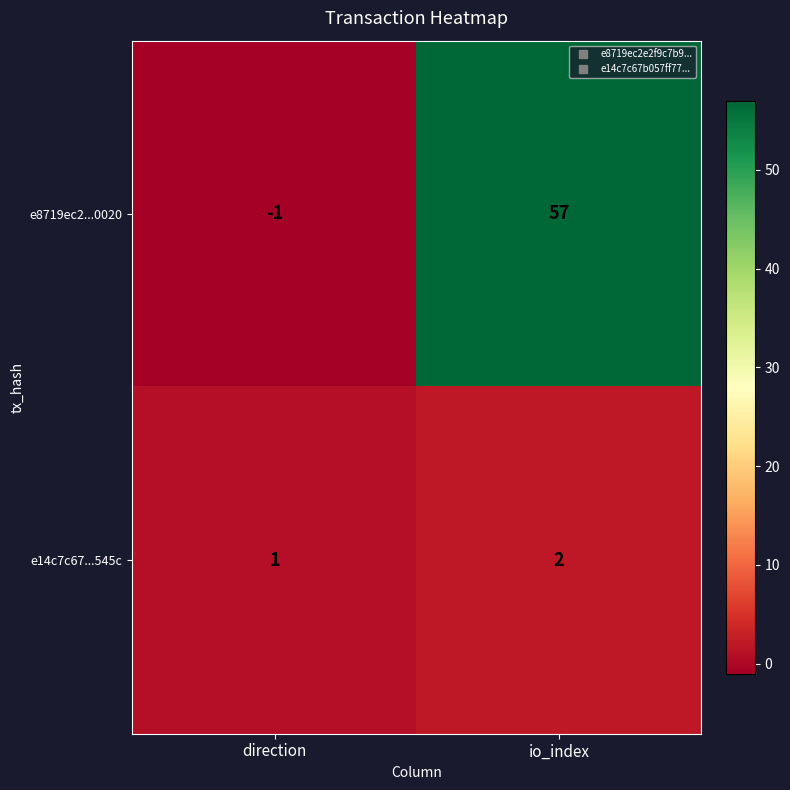

Which label corresponds to the smallest value in the chart?

direction